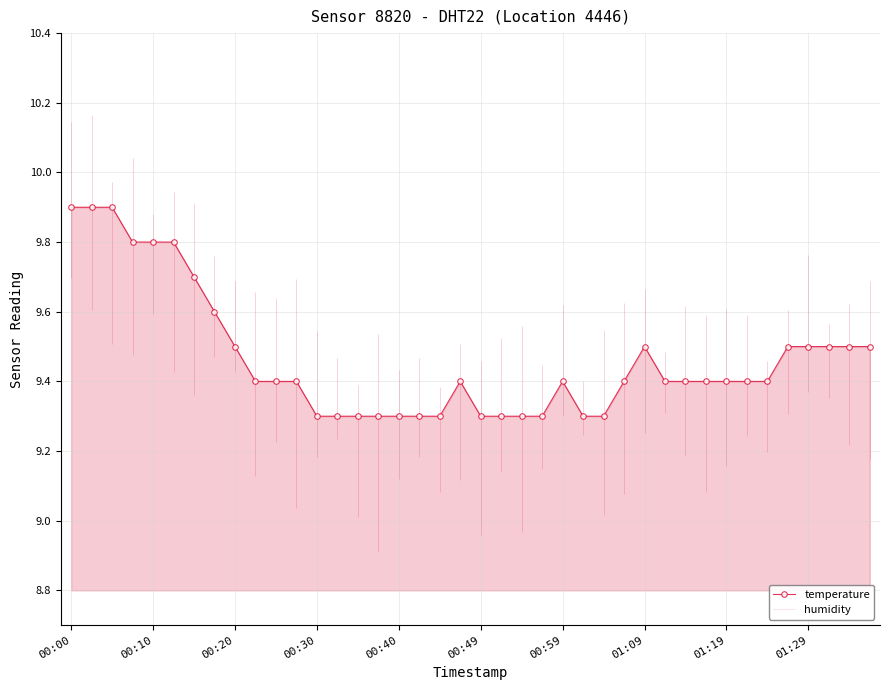

True or false: temperature has more than 1 points higher than both neighbors.

True